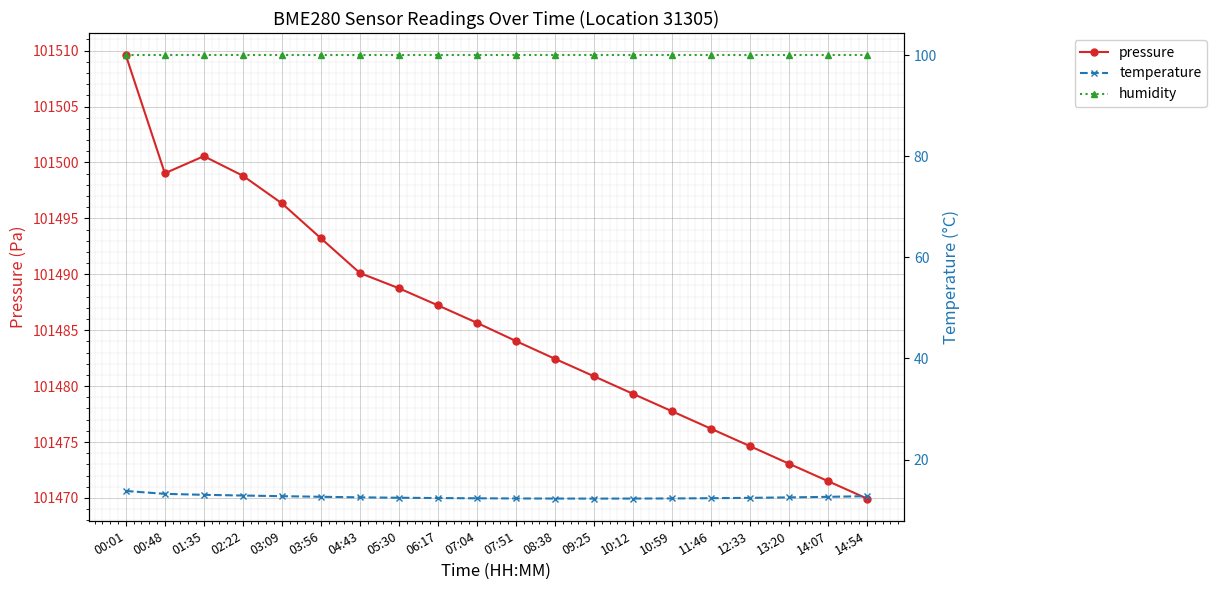

Reading left to right, extract all data points from this chart.

pressure: 00:01=101509.6	00:48=101499.0	01:35=101500.6	02:22=101498.8	03:09=101496.3	03:56=101493.2	04:43=101490.1	05:30=101488.8	06:17=101487.2	07:04=101485.7	07:51=101484.0	08:38=101482.4	09:25=101480.9	10:12=101479.3	10:59=101477.8	11:46=101476.2	12:33=101474.6	13:20=101473.1	14:07=101471.5	14:54=101469.9
temperature: 00:01=13.8	00:48=13.2	01:35=13.0	02:22=12.9	03:09=12.8	03:56=12.6	04:43=12.5	05:30=12.4	06:17=12.4	07:04=12.3	07:51=12.3	08:38=12.3	09:25=12.3	10:12=12.3	10:59=12.3	11:46=12.3	12:33=12.4	13:20=12.5	14:07=12.6	14:54=12.8
humidity: 00:01=100.0	00:48=100.0	01:35=100.0	02:22=100.0	03:09=100.0	03:56=100.0	04:43=100.0	05:30=100.0	06:17=100.0	07:04=100.0	07:51=100.0	08:38=100.0	09:25=100.0	10:12=100.0	10:59=100.0	11:46=100.0	12:33=100.0	13:20=100.0	14:07=100.0	14:54=100.0